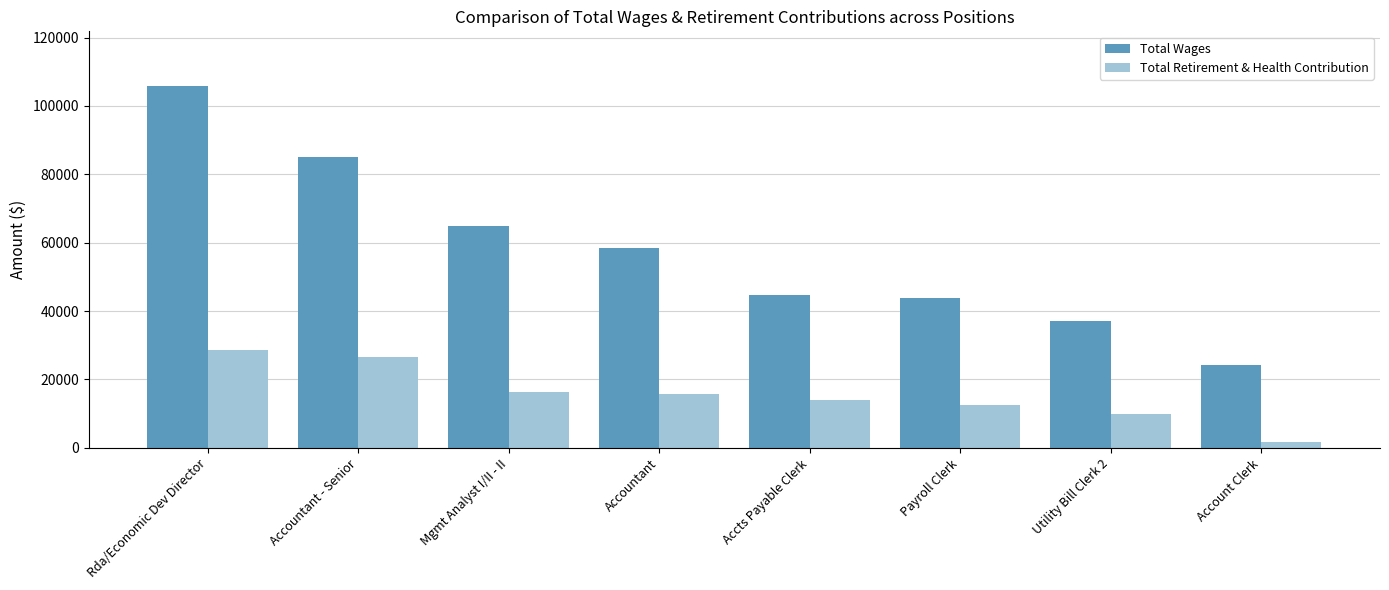

The Total Wages series shows 146698 at Accountant - Senior. True or false?

False